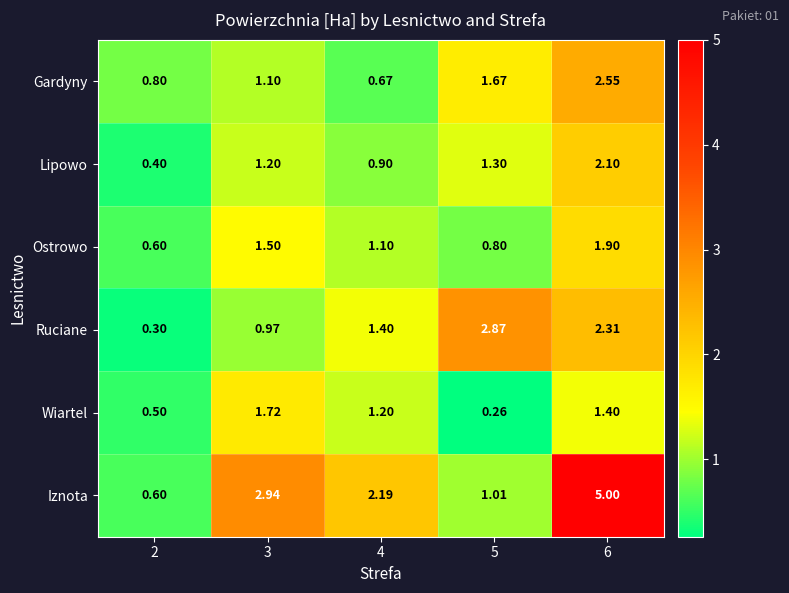

What is the difference between the highest and lowest values at 2?

0.5